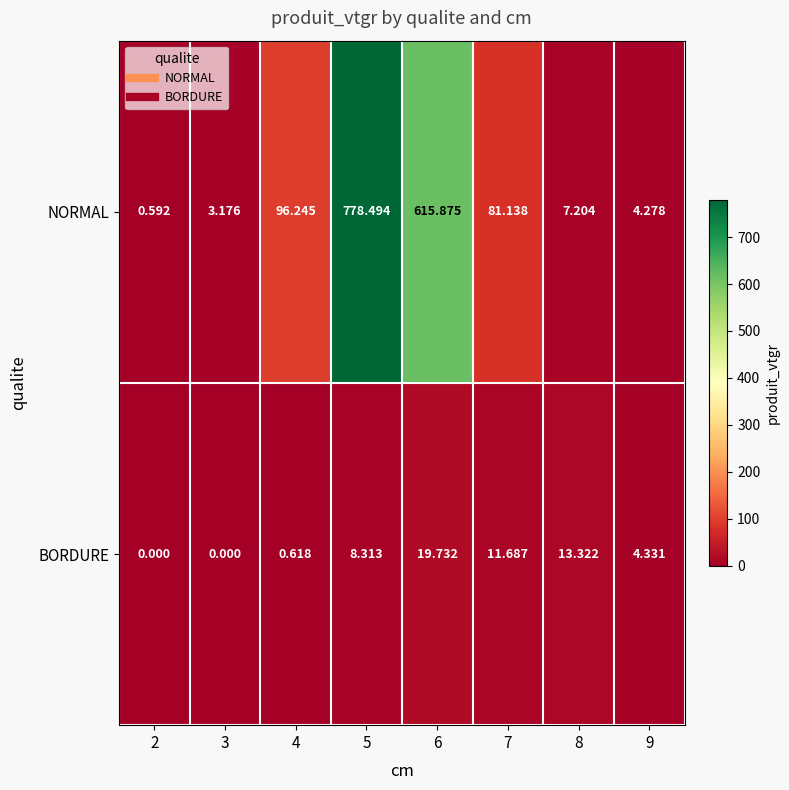

List the series in order of their peak value, highest first.

NORMAL, BORDURE